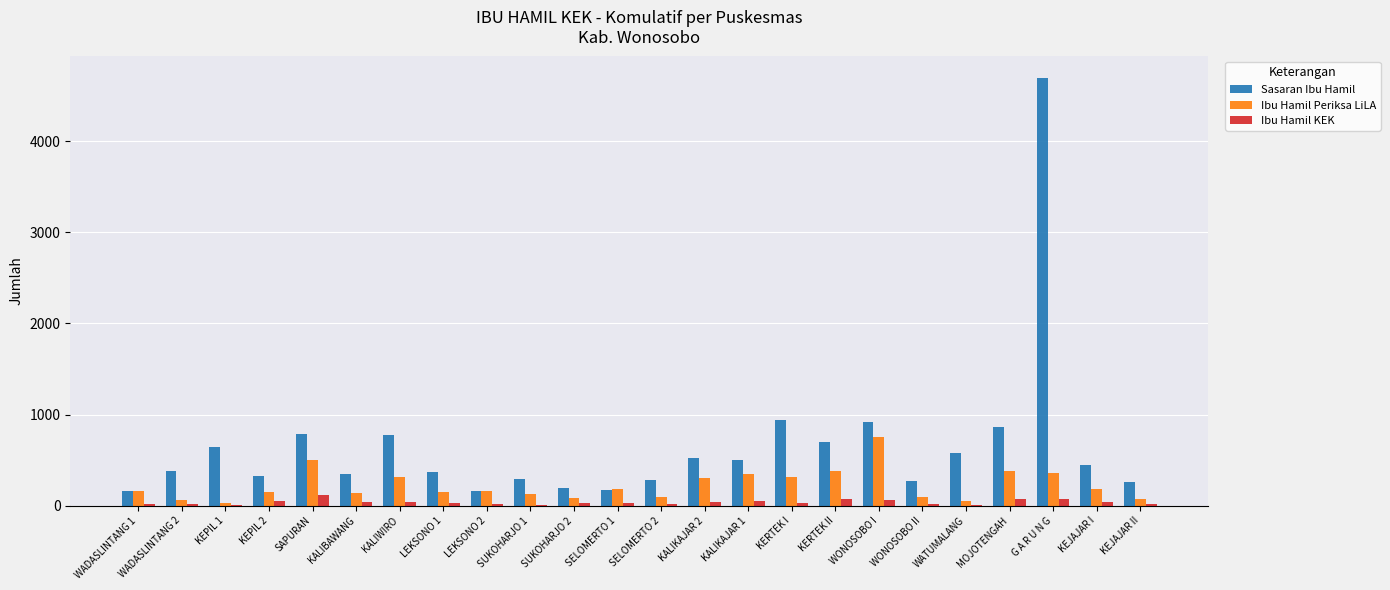

Which series has the largest total across all categories?

Sasaran Ibu Hamil